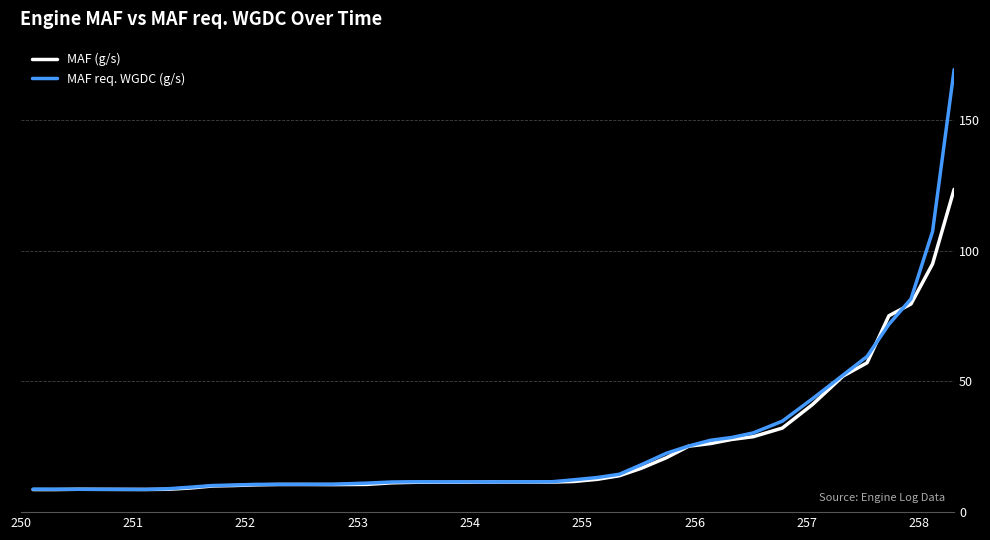

After their last crossing, which series has the higher values: MAF req. WGDC (g/s) or MAF (g/s)?

MAF req. WGDC (g/s)